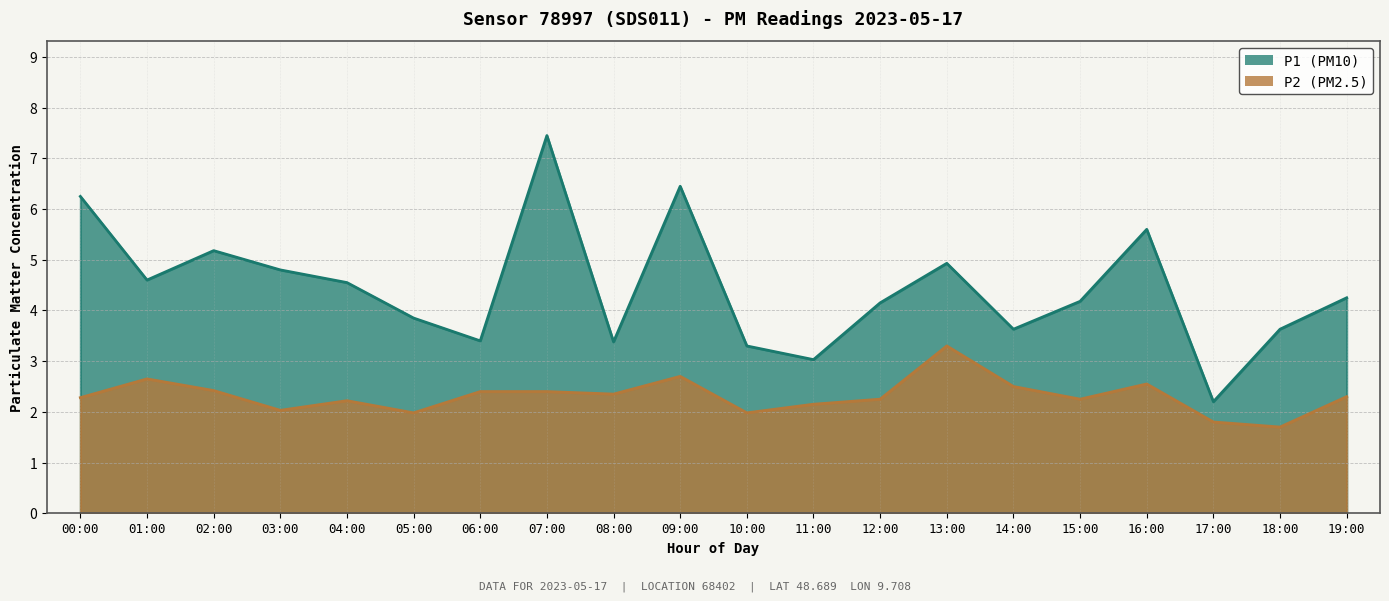

Reading left to right, what are all the values shown in this chart?

P1: 00:00=6.2	01:00=4.6	02:00=5.2	03:00=4.8	04:00=4.5	05:00=3.9	06:00=3.4	07:00=7.5	08:00=3.4	09:00=6.5	10:00=3.3	11:00=3.0	12:00=4.2	13:00=4.9	14:00=3.6	15:00=4.2	16:00=5.6	17:00=2.2	18:00=3.6	19:00=4.2
P2: 00:00=2.3	01:00=2.6	02:00=2.4	03:00=2.0	04:00=2.2	05:00=2.0	06:00=2.4	07:00=2.4	08:00=2.4	09:00=2.7	10:00=2.0	11:00=2.1	12:00=2.2	13:00=3.3	14:00=2.5	15:00=2.2	16:00=2.5	17:00=1.8	18:00=1.7	19:00=2.3